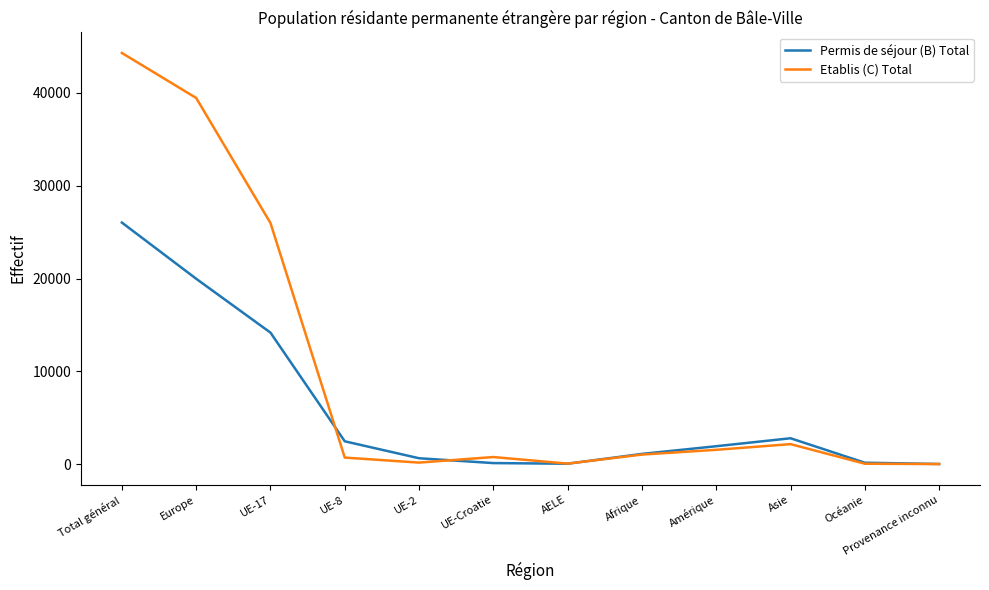

At which category is the sum across all series the highest?

Total général